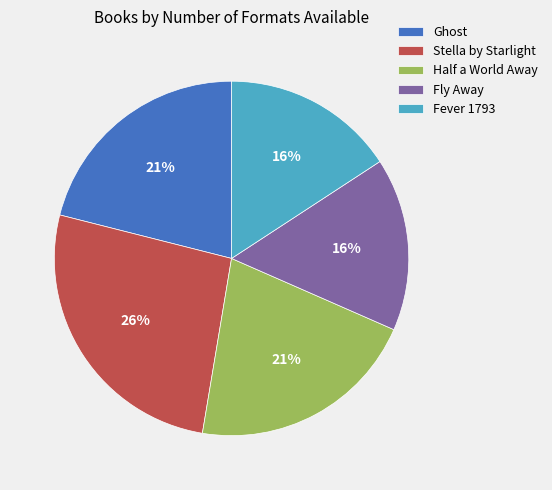

Combined, do Half a World Away and Fly Away account for over 50%?

No